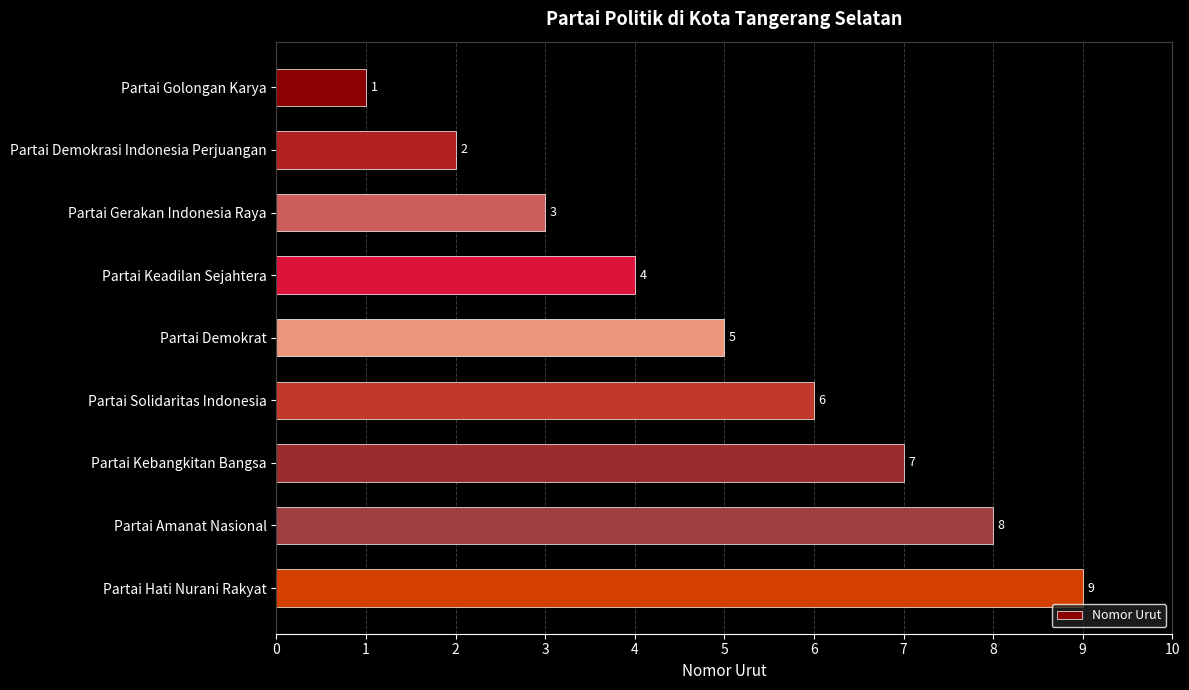

Does the chart contain stacked bars?

No